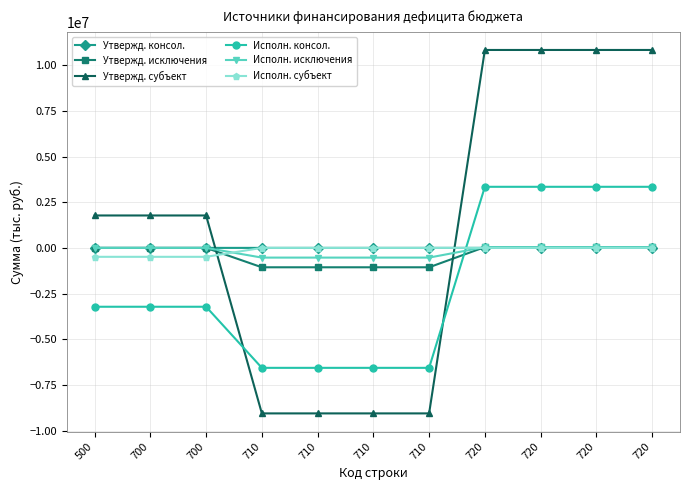

What are all the series names shown in the legend?

Утвержд. консол., Утвержд. исключения, Утвержд. субъект, Исполн. консол., Исполн. исключения, Исполн. субъект